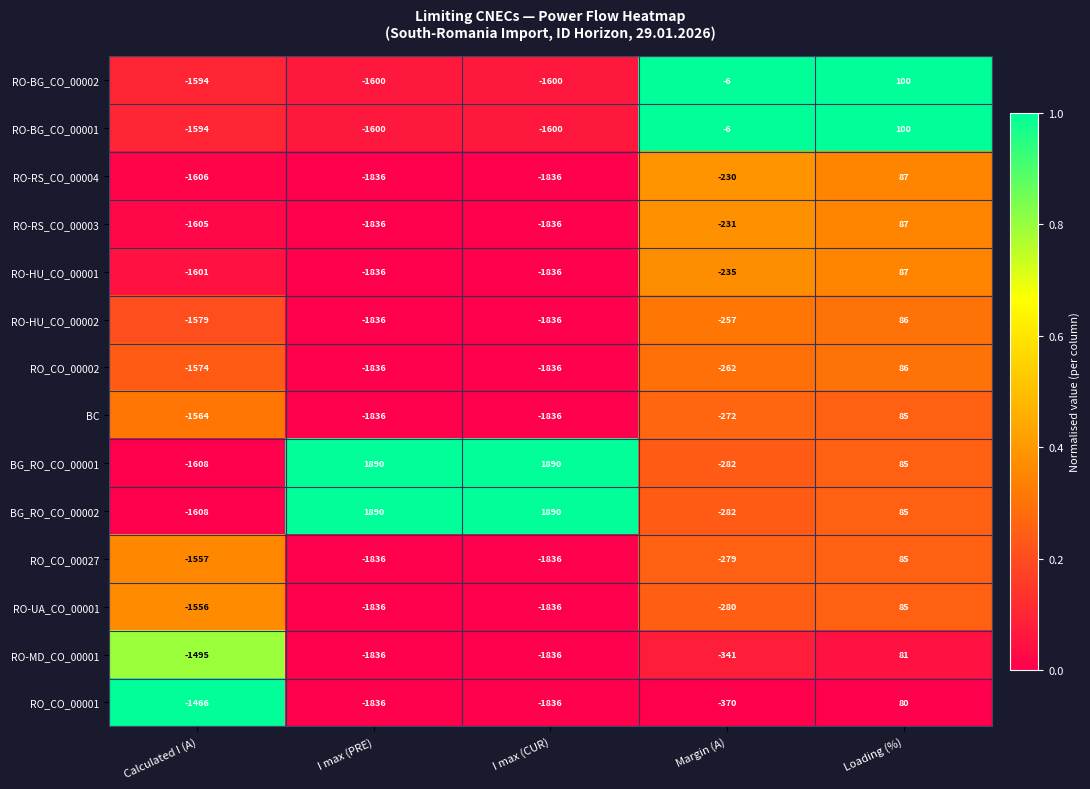

What is the difference between the highest and lowest values at I max (CUR)?

3726